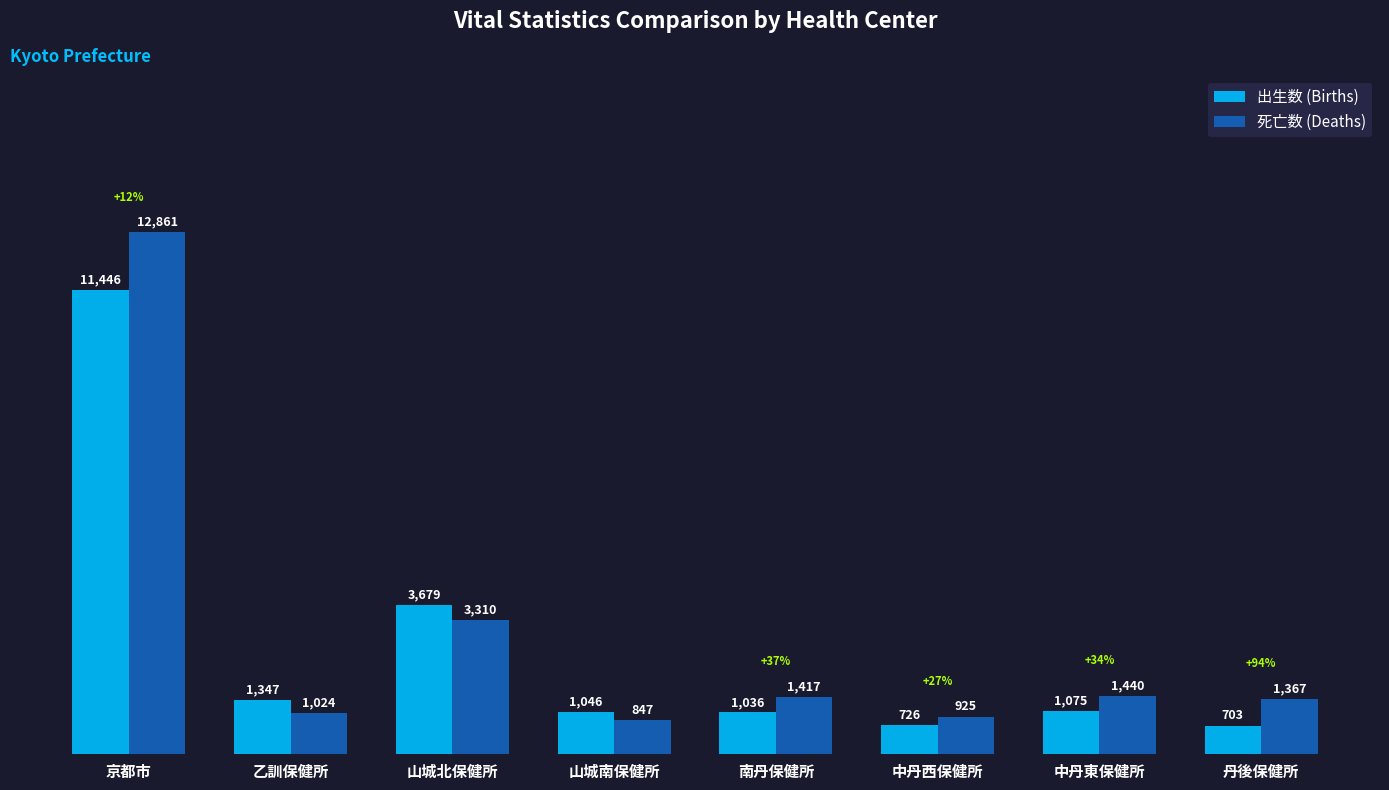

At 丹後保健所, list the series in order from largest to smallest.

死亡数 (Deaths), 出生数 (Births)